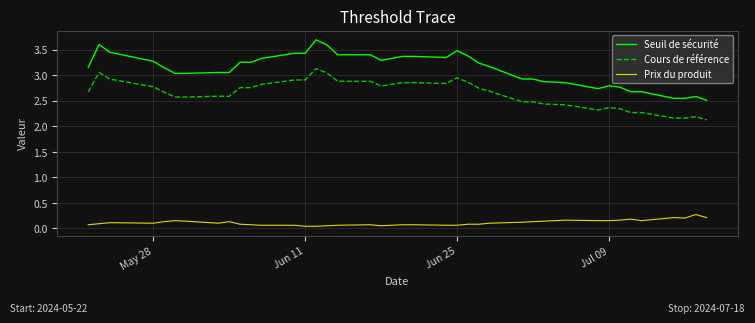

What is the difference between the maximum and minimum values in the Cours de référence series?

1.0